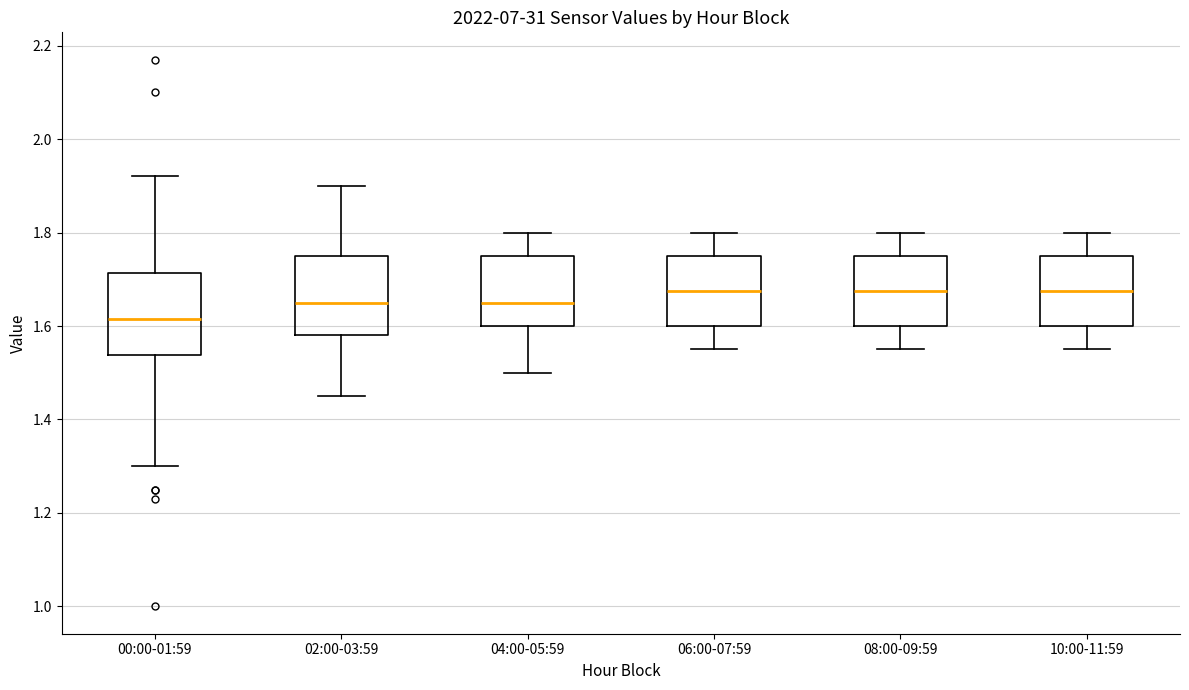

Which box's median line is the lowest?

00:00-01:59